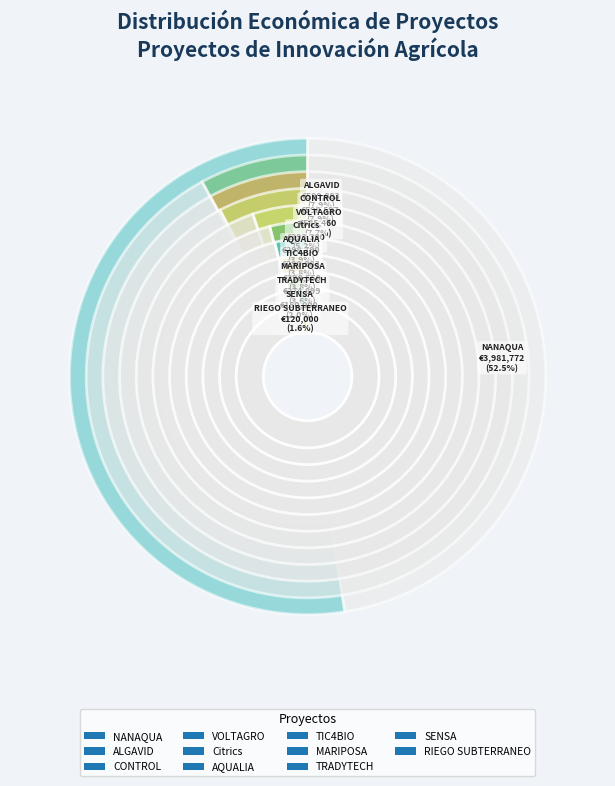

The VOLTAGRO slice represents 8% of the pie. True or false?

True